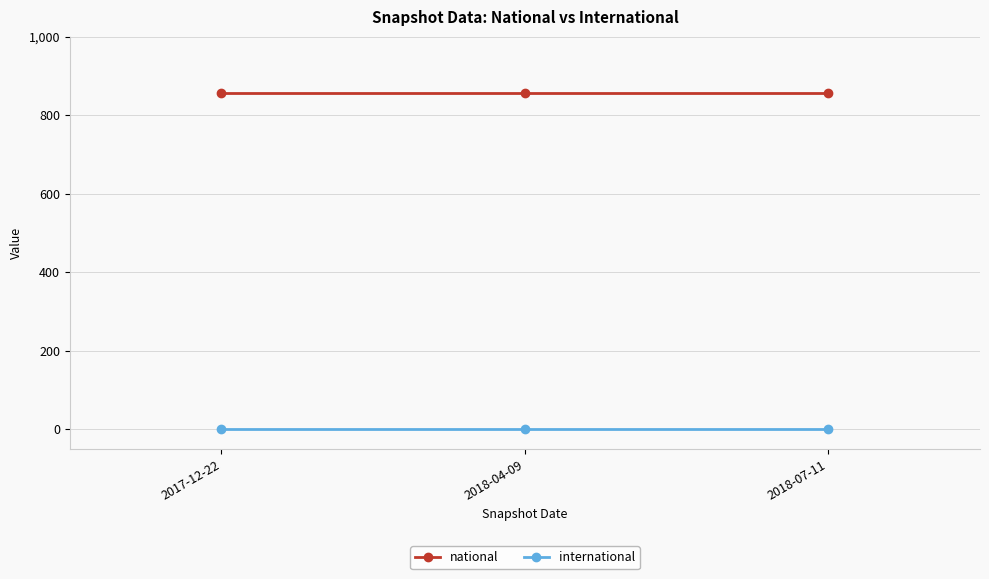

True or false: national has a value of 857 at 2018-07-11.

True